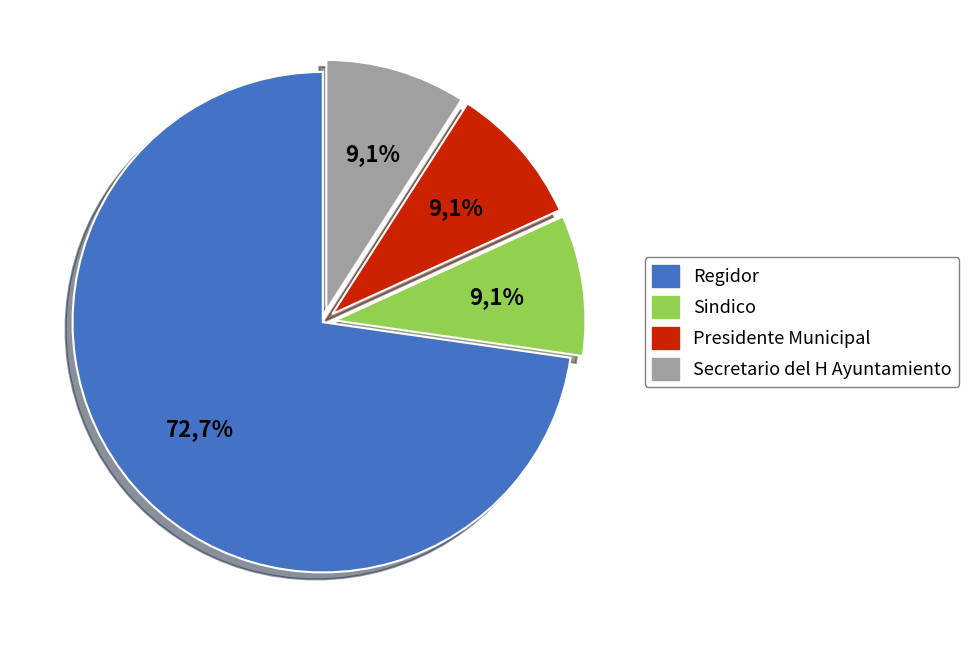

Which has a higher value, Sindico or Presidente Municipal?

Sindico